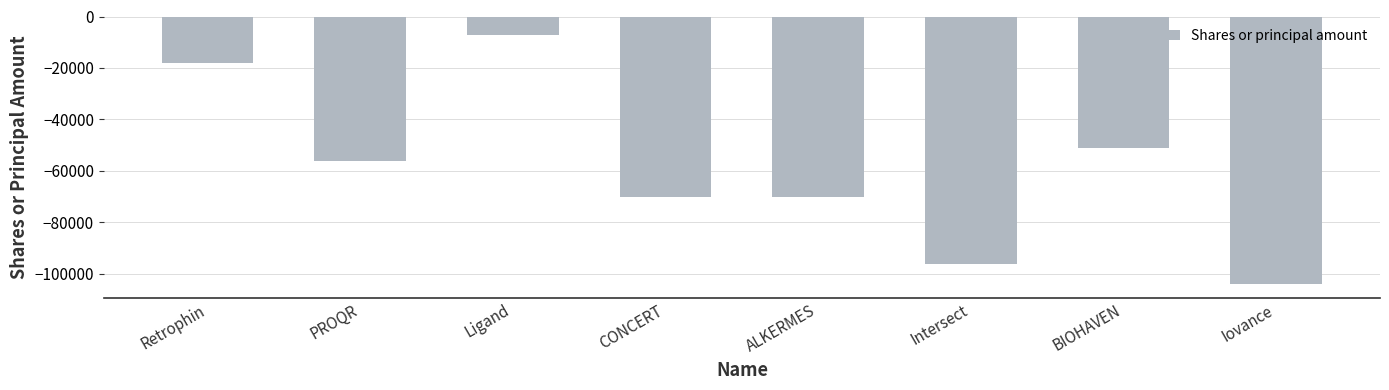

Reading left to right, what are all the values shown in this chart?

Retrophin=-18000	PROQR=-56000	Ligand=-7300	CONCERT=-70000	ALKERMES=-70000	Intersect=-96000	BIOHAVEN=-50949	Iovance=-104000